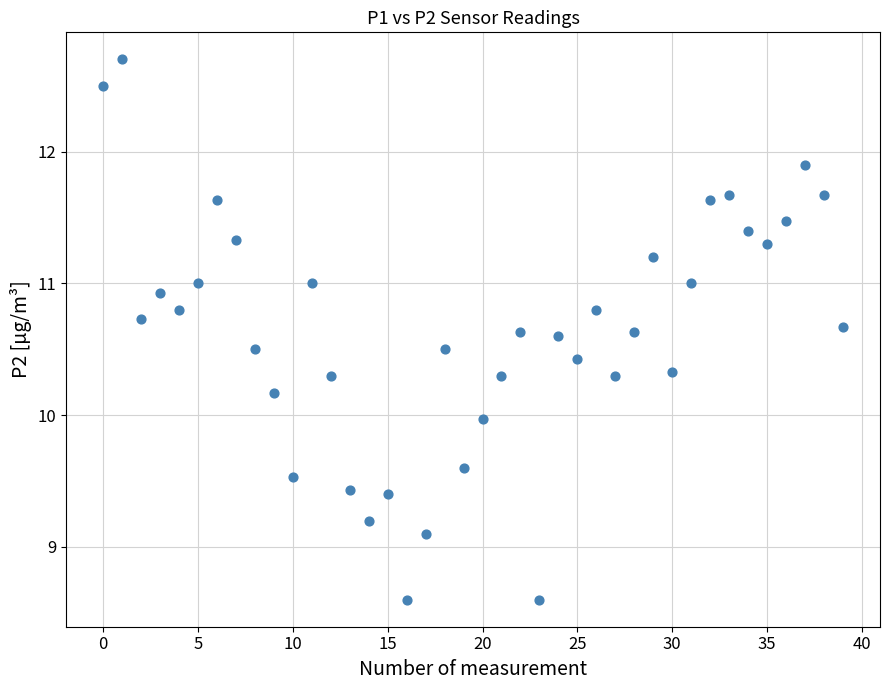

What is the range of Y values (max minus min)?

4.1